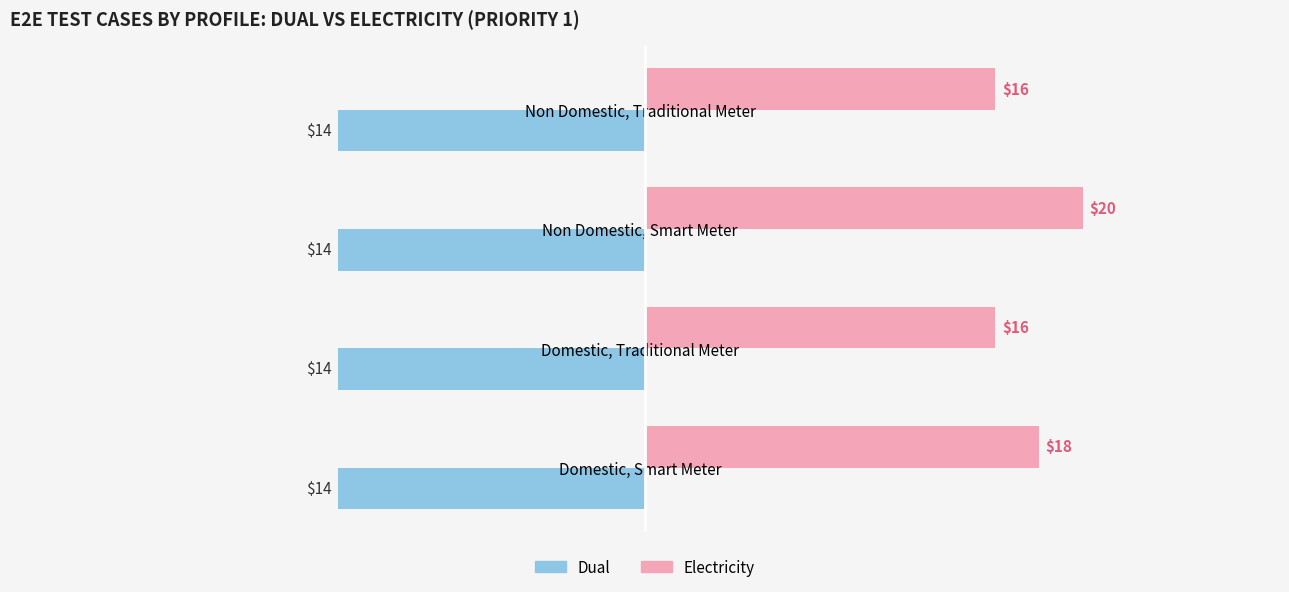

The Dual series shows -3 at Non Domestic, Traditional Meter. True or false?

False